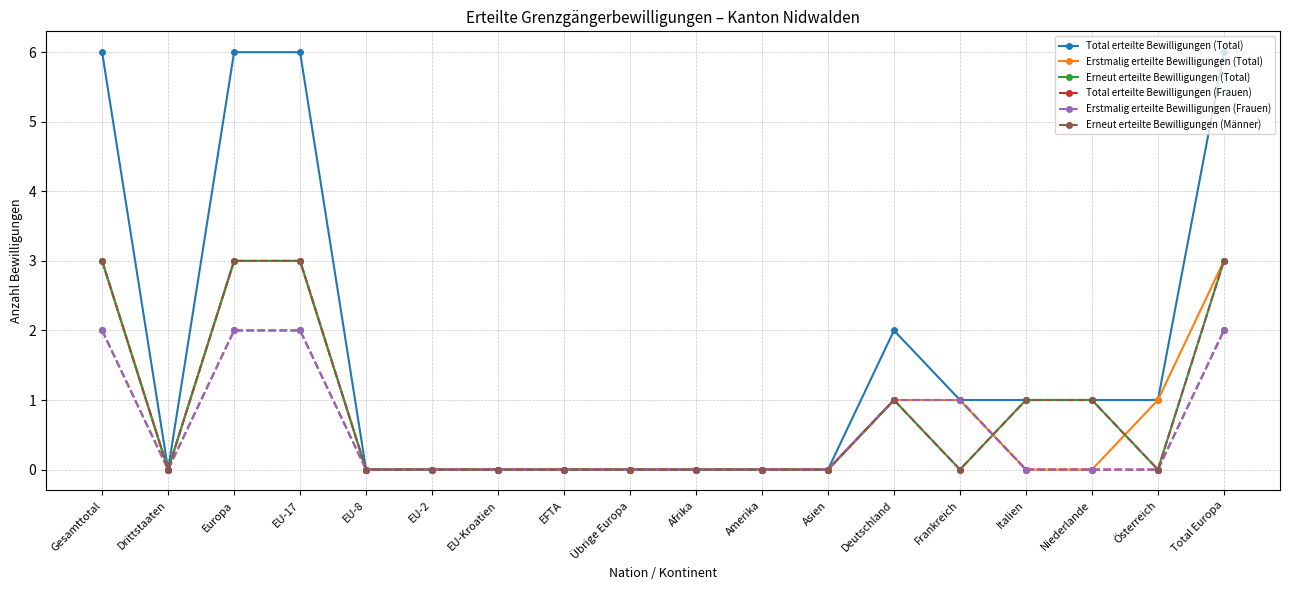

What is the average value of the Erstmalig erteilte Bewilligungen (Frauen) series?

1